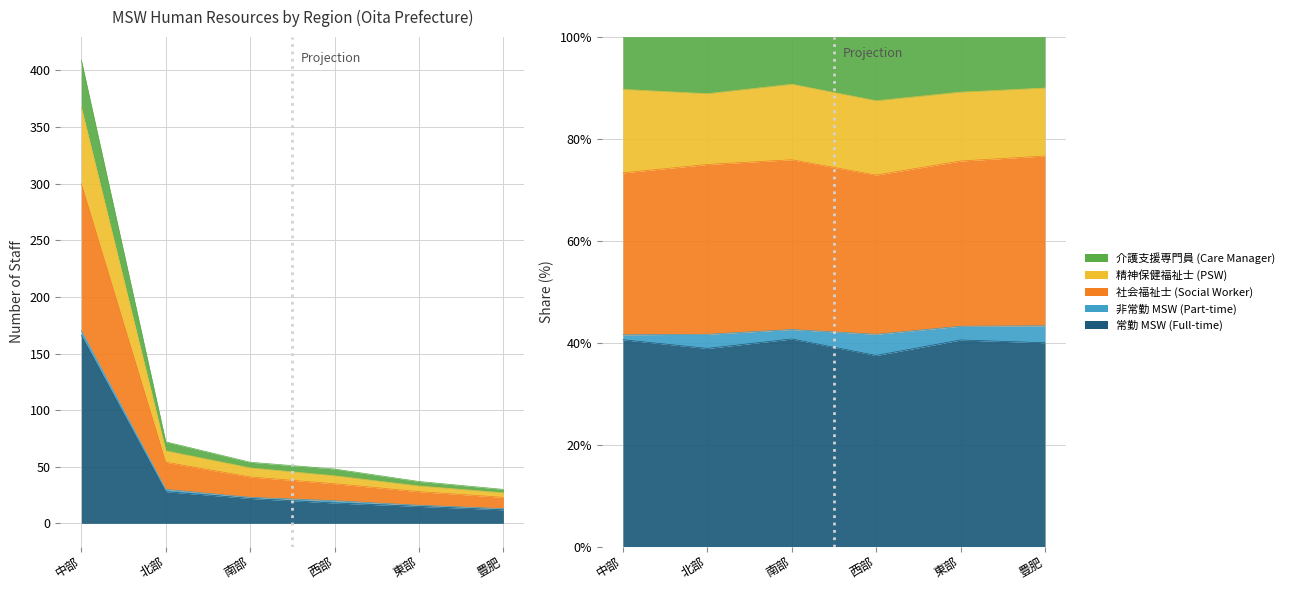

What is the difference between the 常勤 MSW (Full-time) values at 東部 and 南部?

7